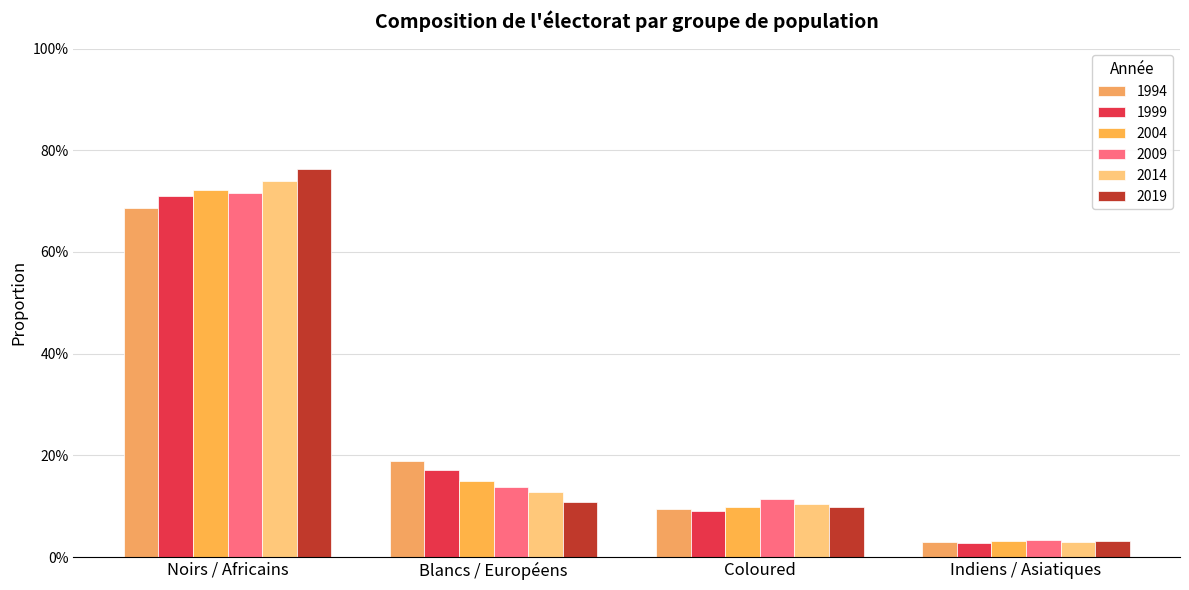

What is the difference between the 1994 values at Coloured and Indiens / Asiatiques?

0.1